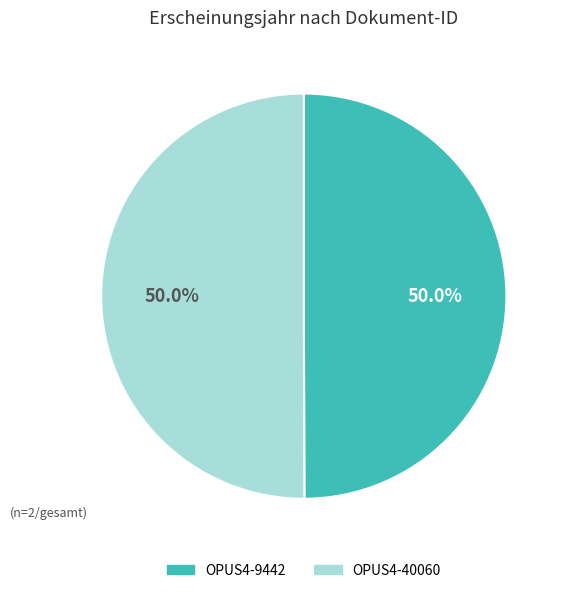

How many slices are in this pie chart?

2